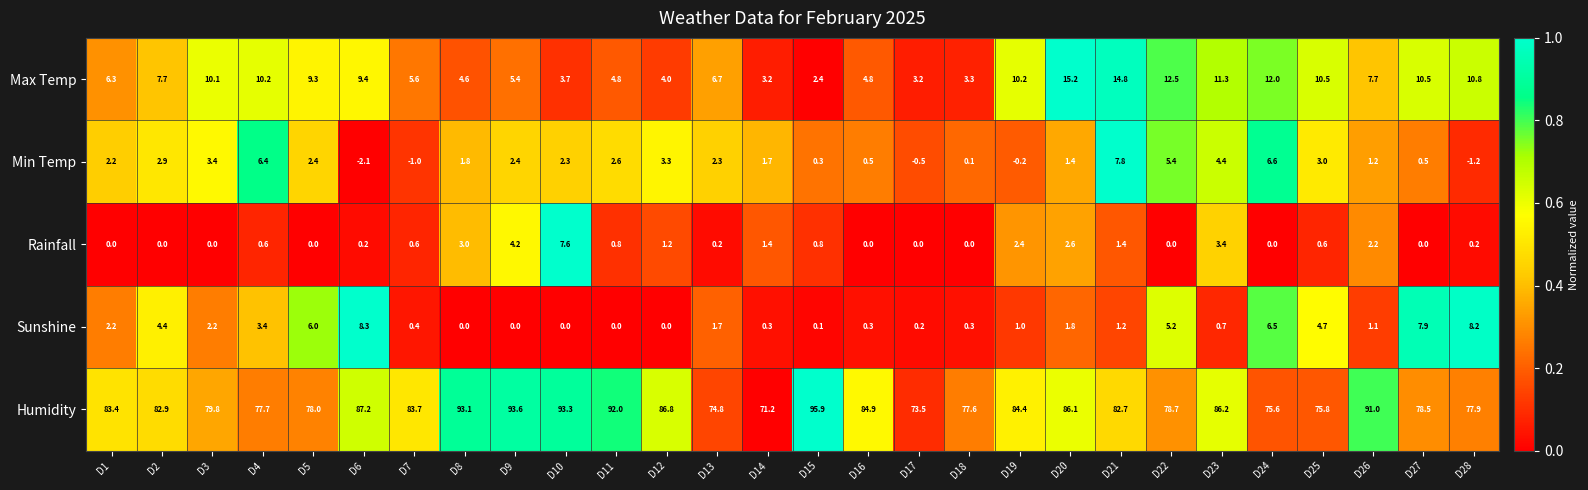

At how many categories does at least one series exceed 11?

28